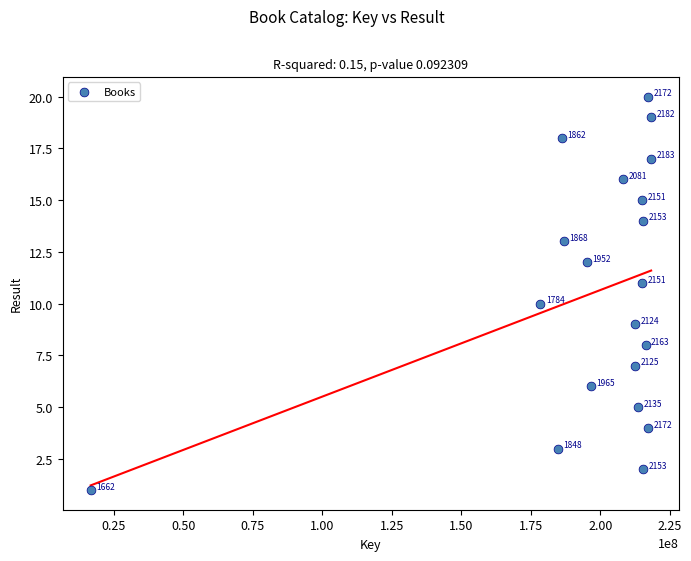

What Y value in the scatter plot is closest to 10?

10